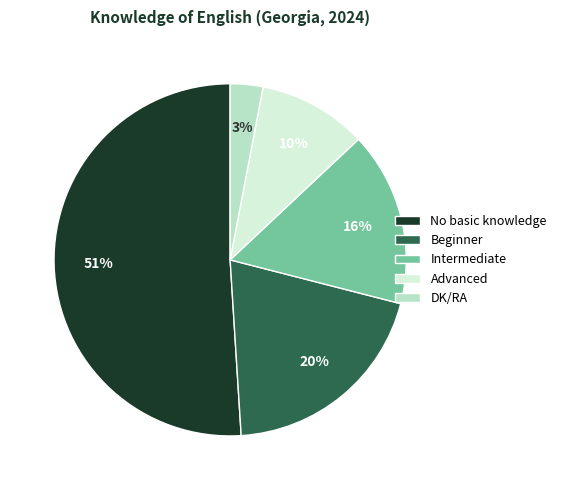

Is it true that Intermediate is 16% of the pie?

True